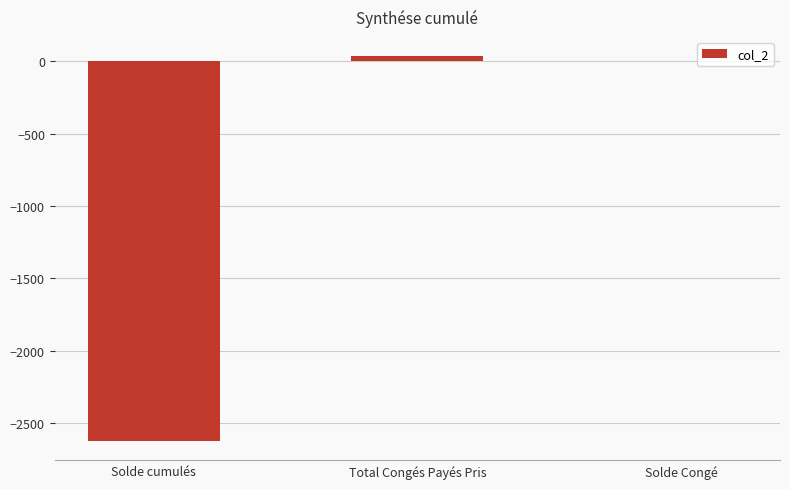

What is the sum of all values?

-2588.0